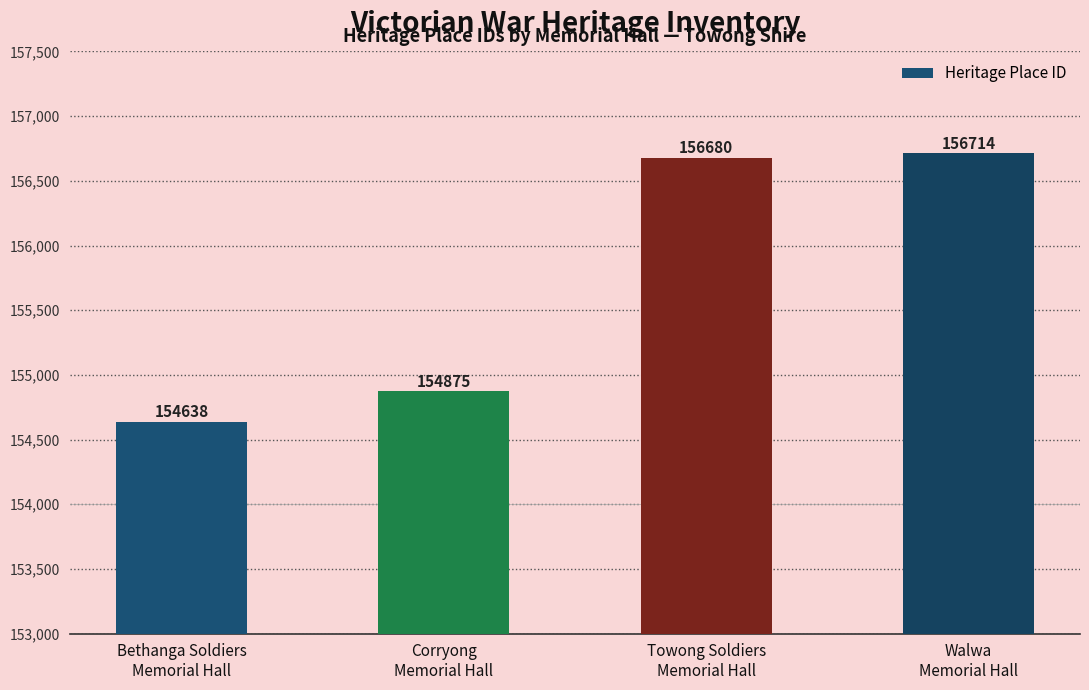

What value does the data have at Corryong
Memorial Hall, to the nearest 50?

154900